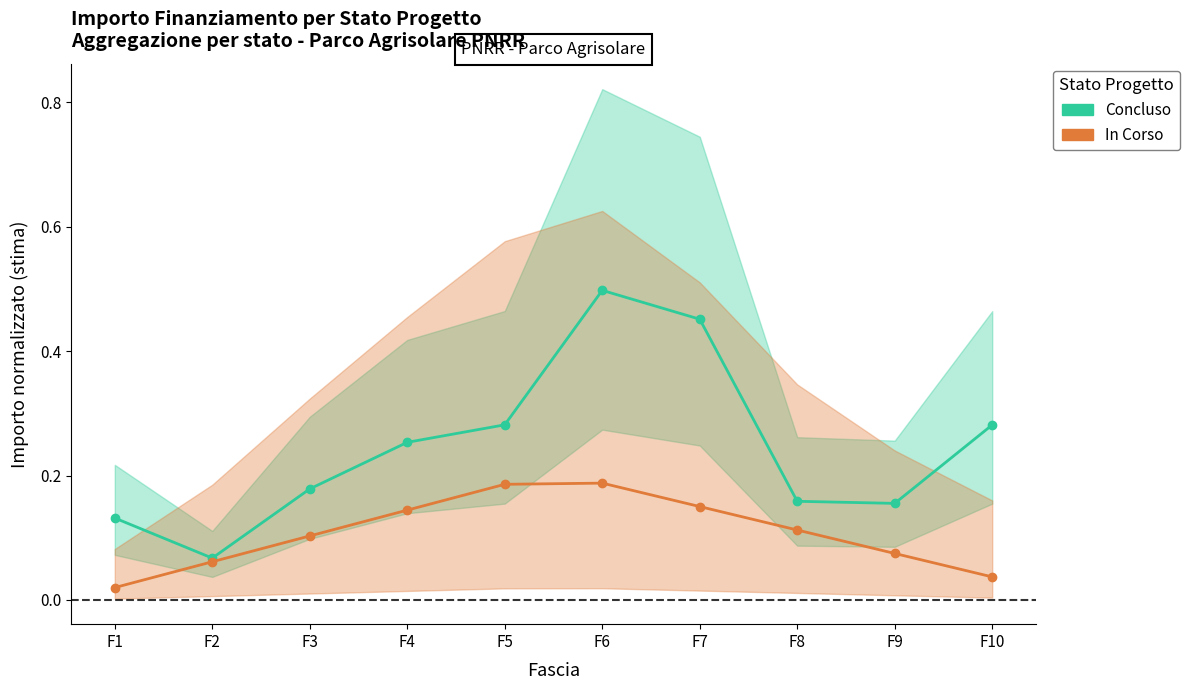

What are all the series names shown in the legend?

Concluso, In Corso